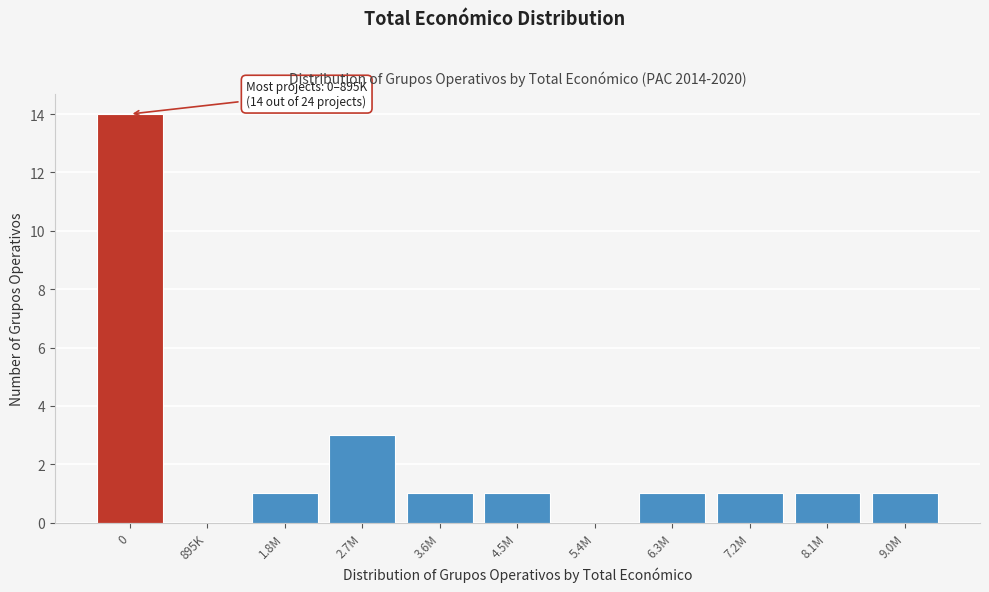

Reading left to right, transcribe all the data shown in this chart.

0=14	895K=0	1.8M=1	2.7M=3	3.6M=1	4.5M=1	5.4M=0	6.3M=1	7.2M=1	8.1M=1	9.0M=1